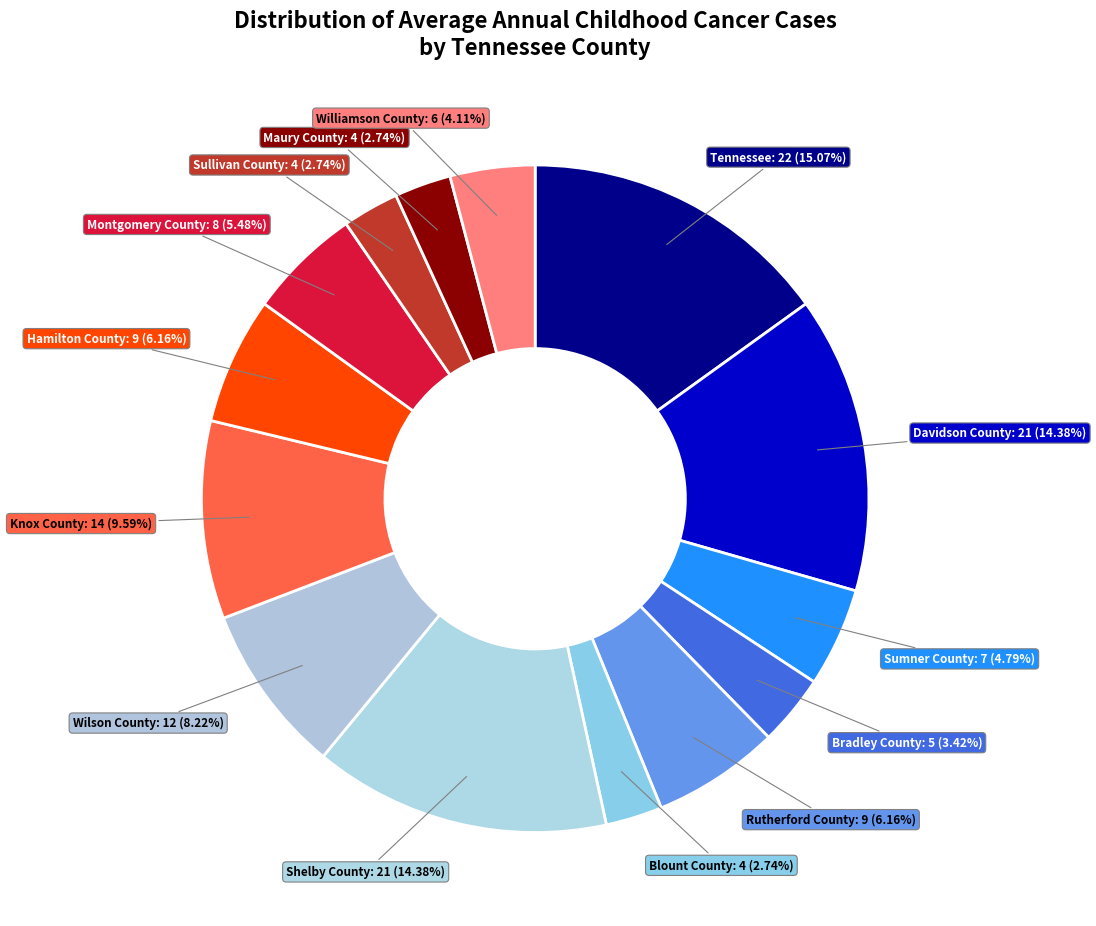

Count the number of slices in the pie.

14